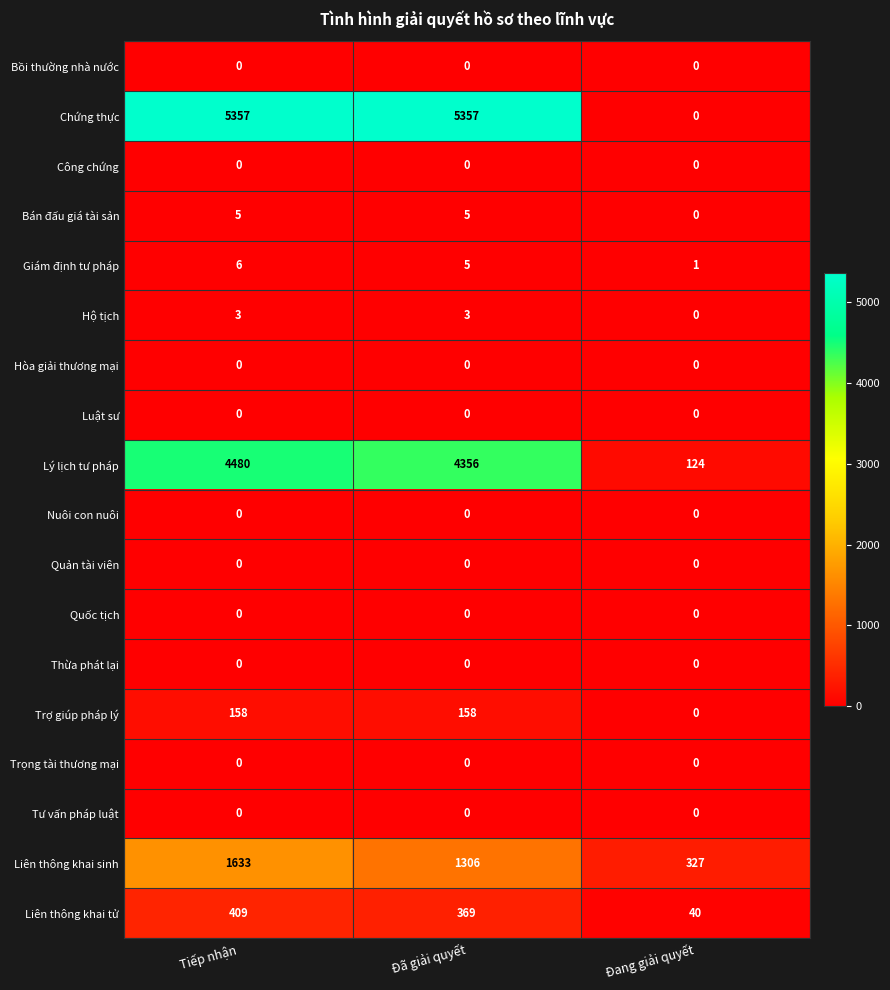

What is the greatest value displayed?

5357